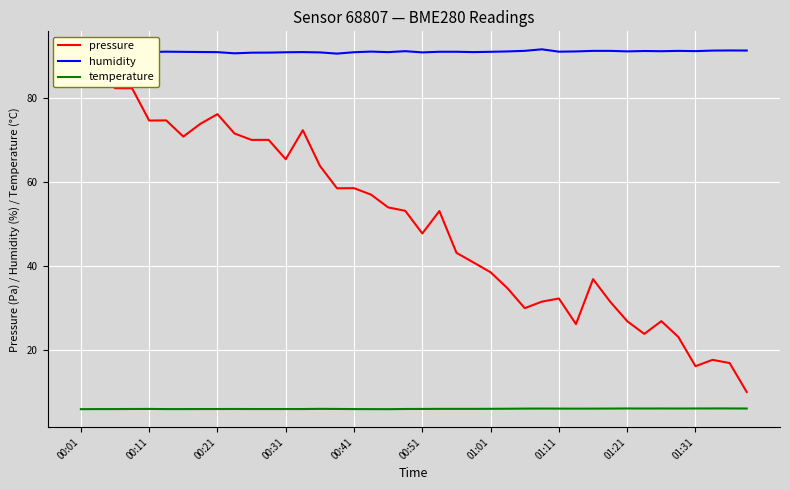

True or false: temperature and humidity intersect in this chart.

False